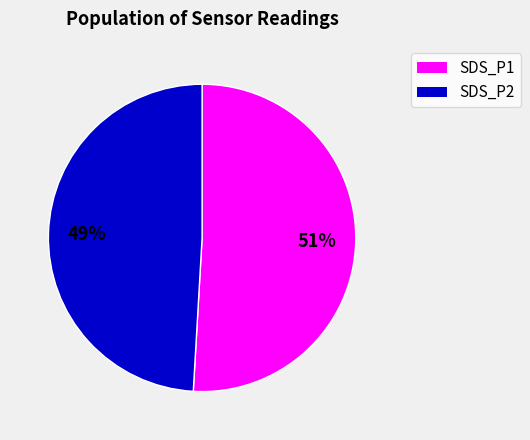

What is the largest slice in the pie chart?

SDS_P1